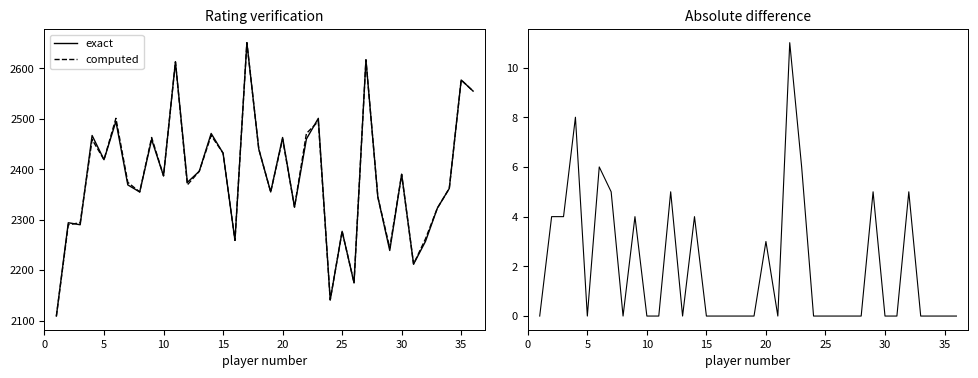

What is the maximum value for exact?

2651